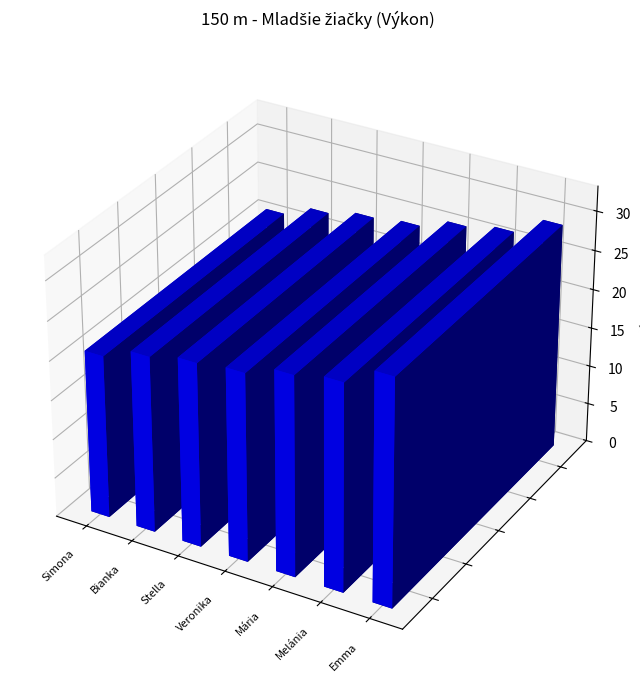

Rank the categories by value from lowest to highest.

Javorská Simona, Kopkášová Bianka, Rohrböck Stella, Varjanová Veronika, Kuncová Ema Mária, Popadičová Melánia, Šebíková Emma